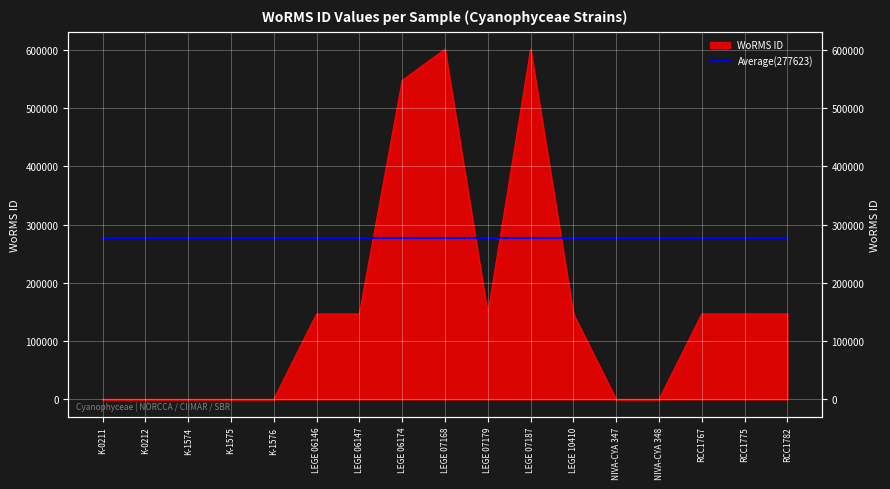

What is the label of the 17th point from the right?

K-0211